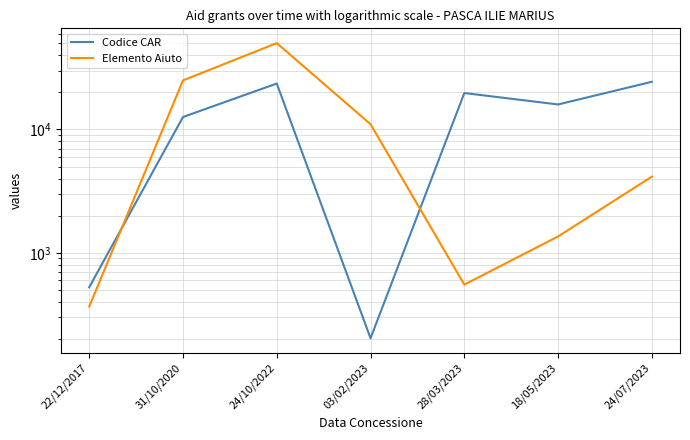

What is the total value across all series at 24/10/2022?

73757.3